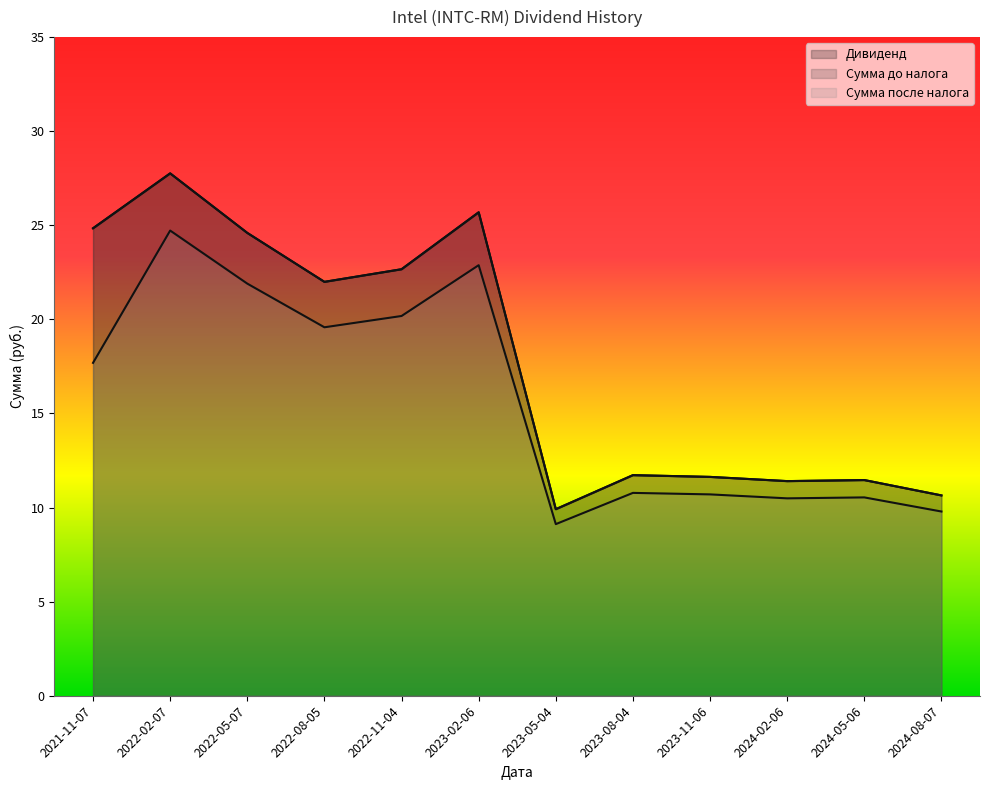

Reading left to right, what are all the values shown in this chart?

Дивиденд: 24.8	27.8	24.6	22.0	22.7	25.7	9.9	11.7	11.6	11.4	11.5	10.6
Сумма до налога: 24.8	27.8	24.6	22.0	22.7	25.7	9.9	11.7	11.6	11.4	11.5	10.6
Сумма после налога: 17.7	24.7	21.9	19.6	20.2	22.9	9.1	10.8	10.7	10.5	10.5	9.8